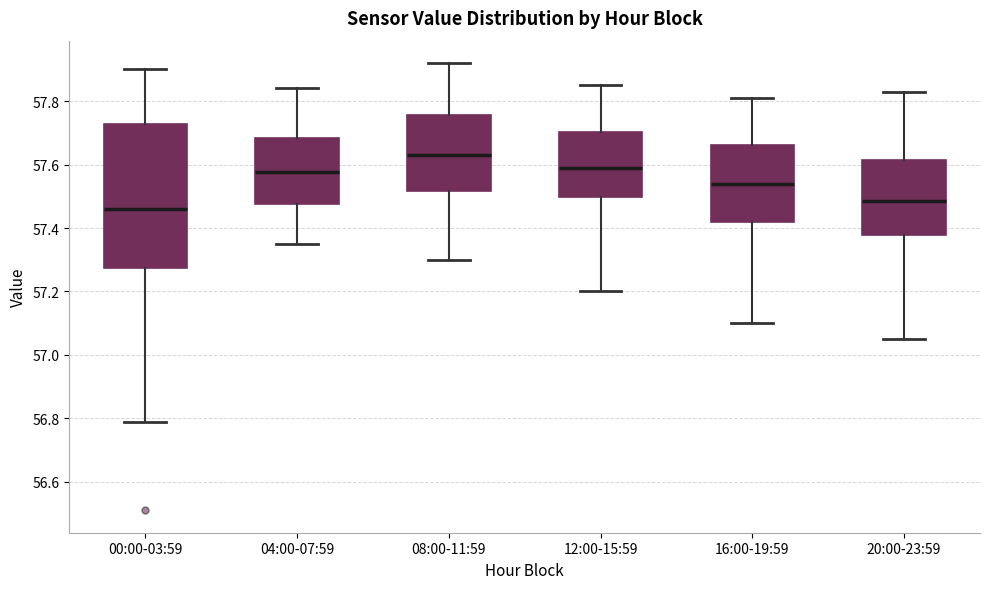

Where does the lower whisker of the box for 20:00-23:59 end on the y-axis? The values are not printed on the chart, so give them approximately, as read against the axis.

57.06